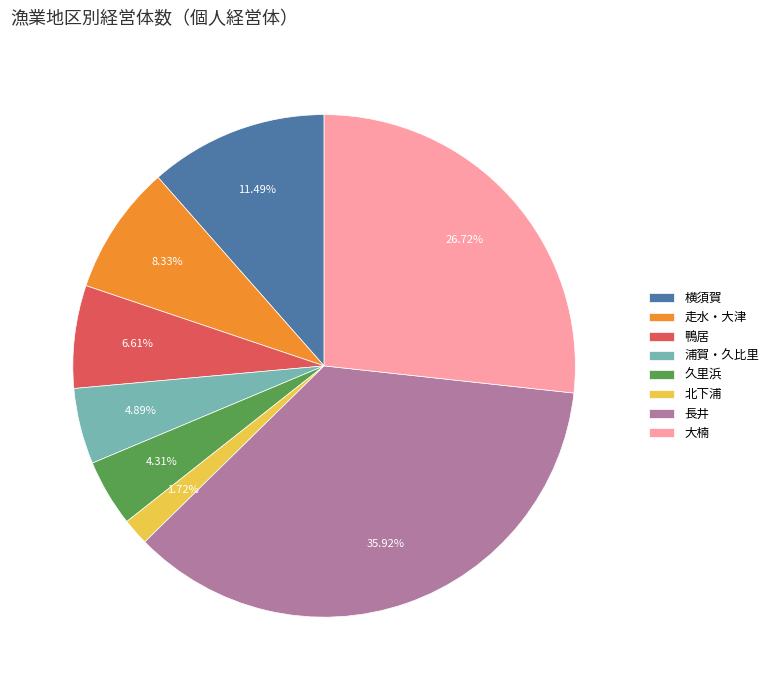

Which slice is the largest?

長井